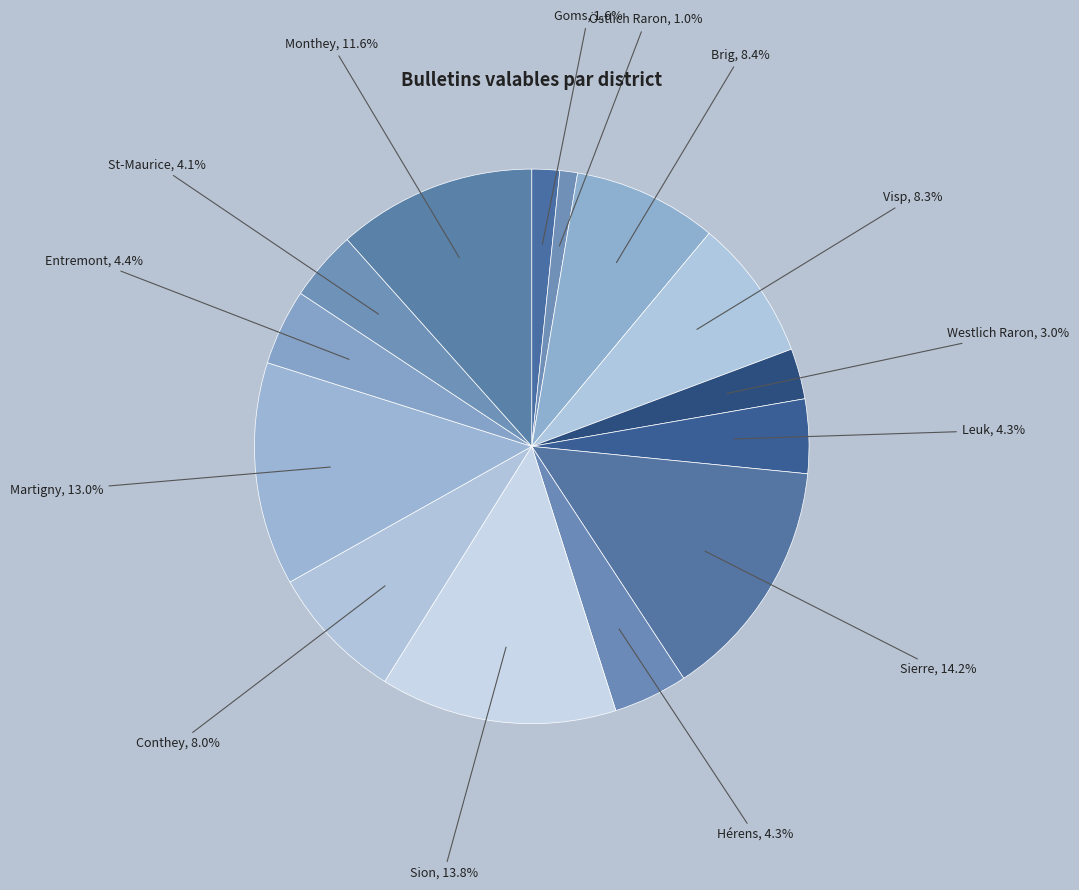

How many segments does this pie chart have?

14